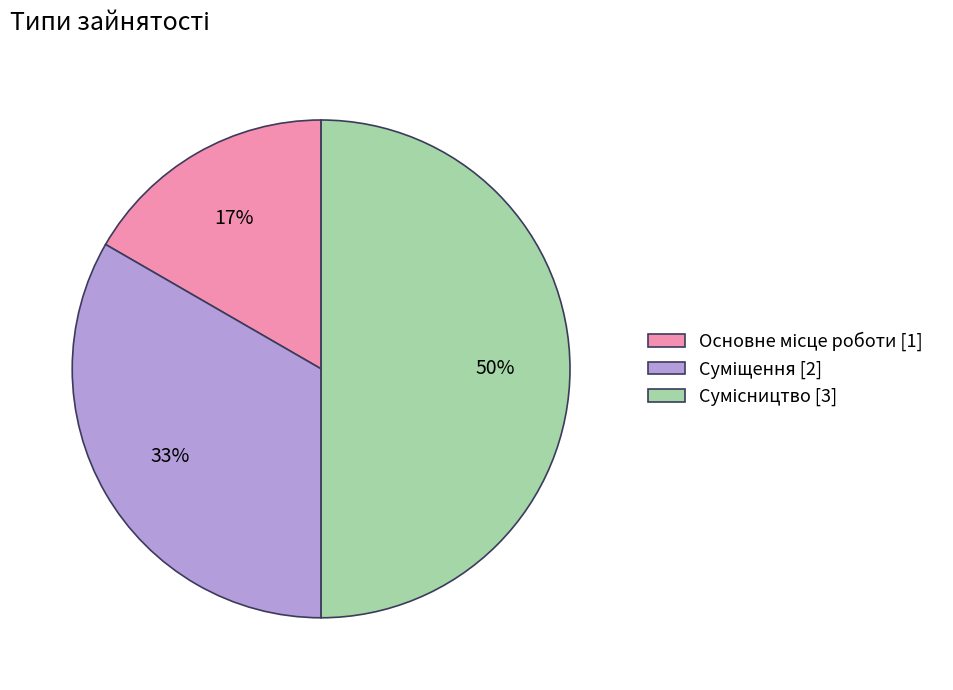

To the nearest percent, what is the average slice percentage?

33%